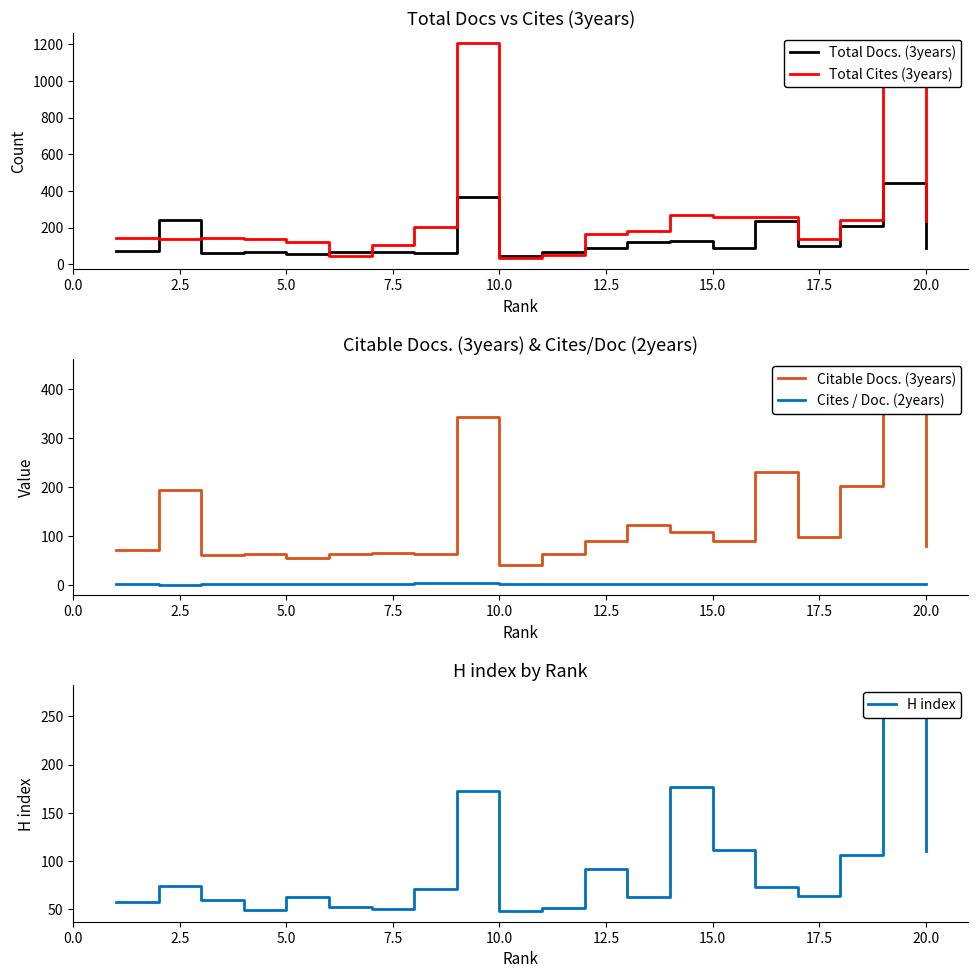

What is the highest value of the Total Docs. (3years) series?

443